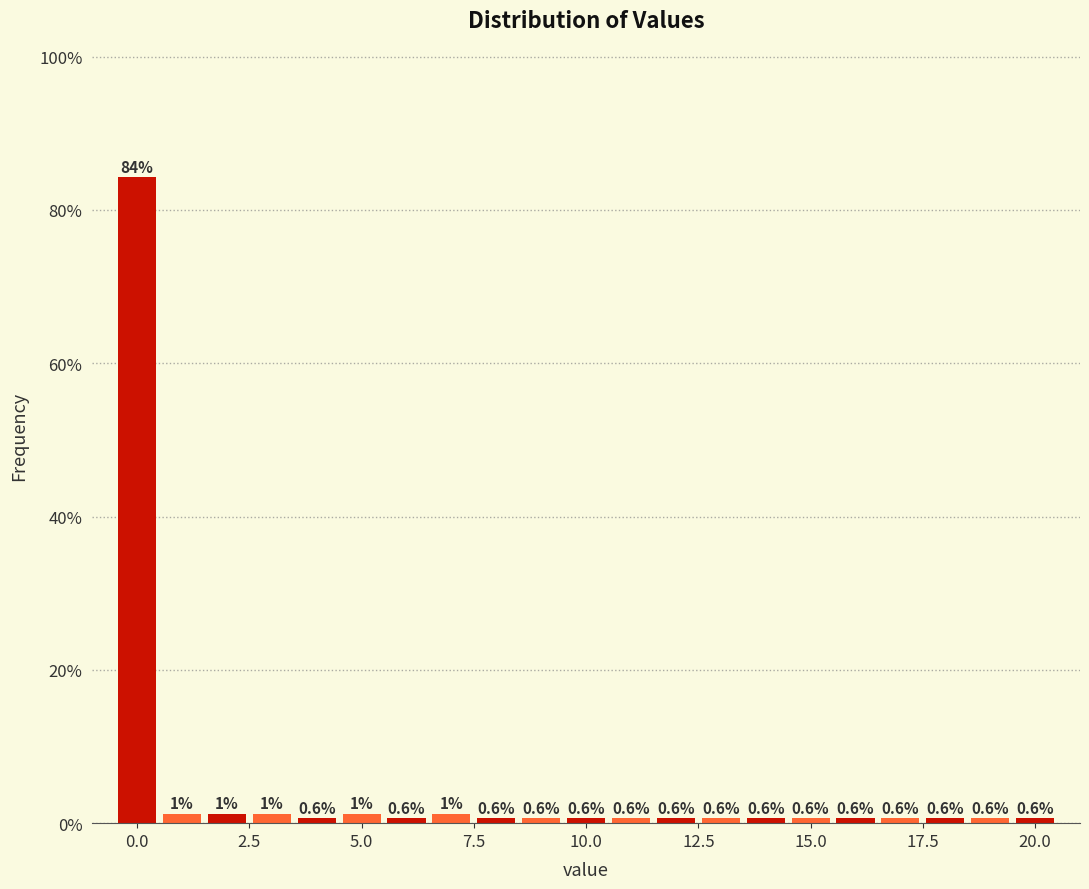

Around what value on the x-axis is the tallest bar? Give the approximate position of its centre, as read against the axis.

0.0